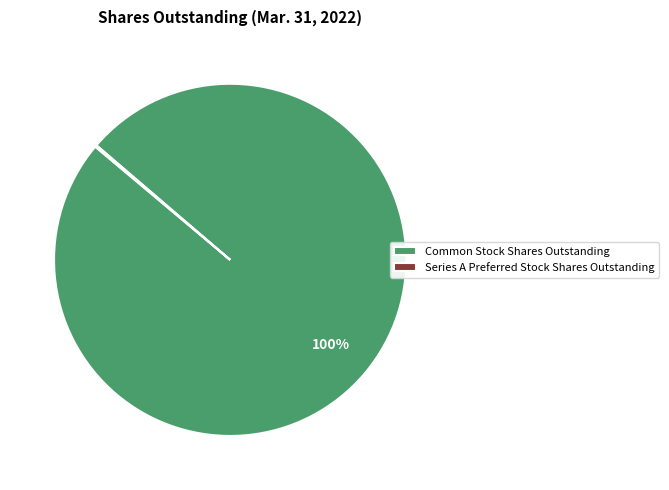

Which slice is the largest?

Common Stock Shares Outstanding